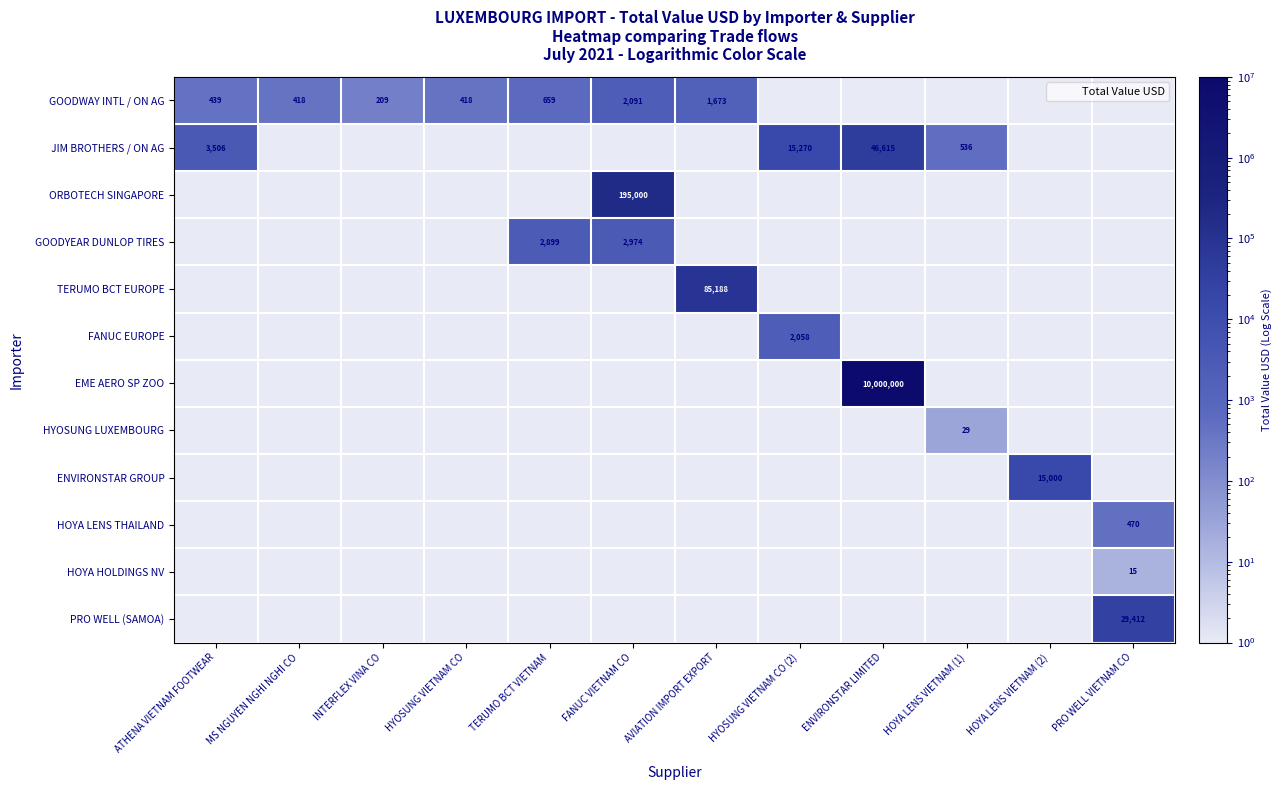

At how many categories does at least one series exceed 5700373?

1